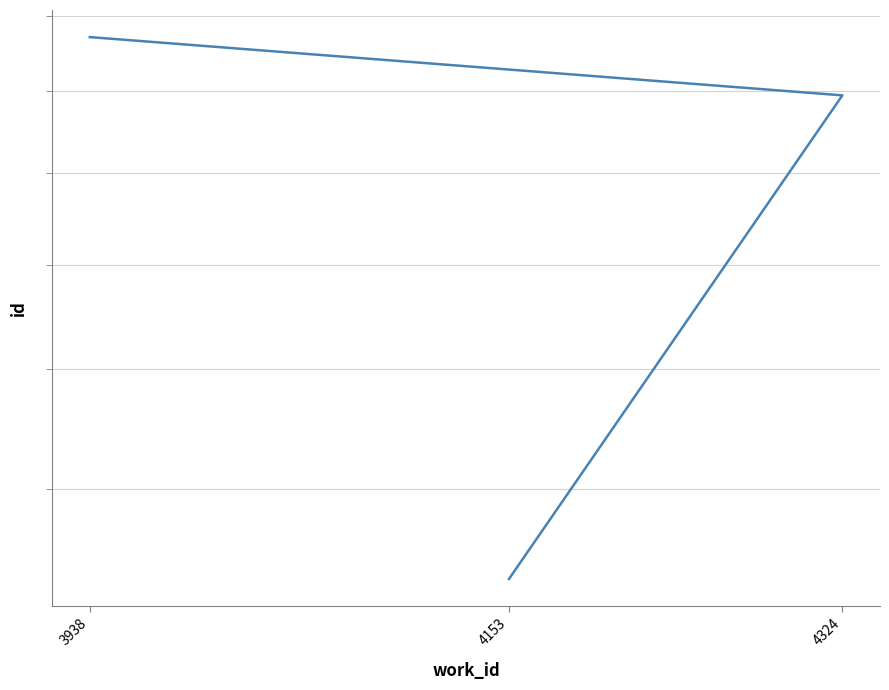

What is the sum of the values at 4324 and 4153?

30569